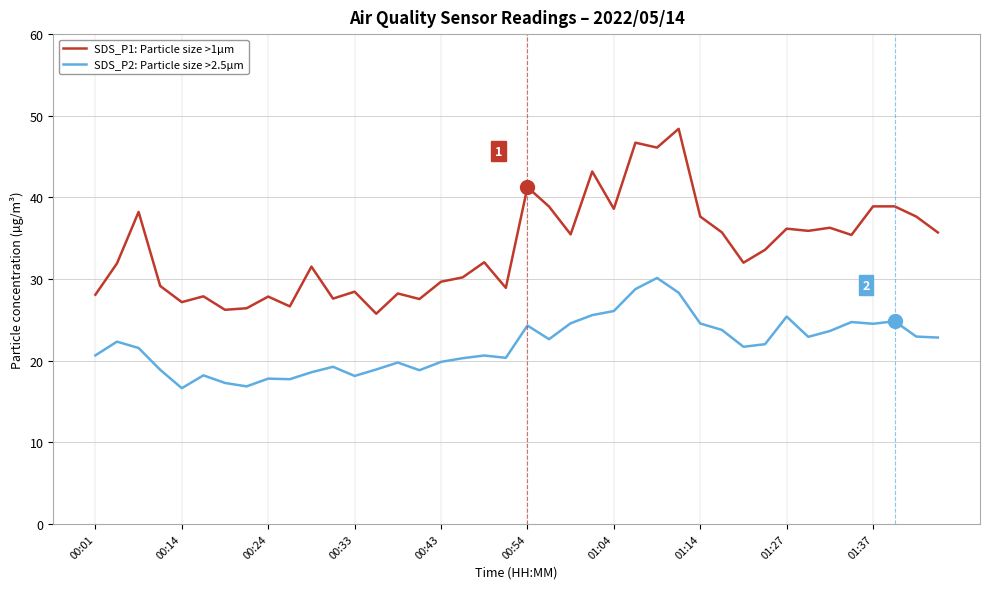

List the series in order of their peak value, lowest first.

SDS_P2: Particle size >2.5µm, SDS_P1: Particle size >1µm